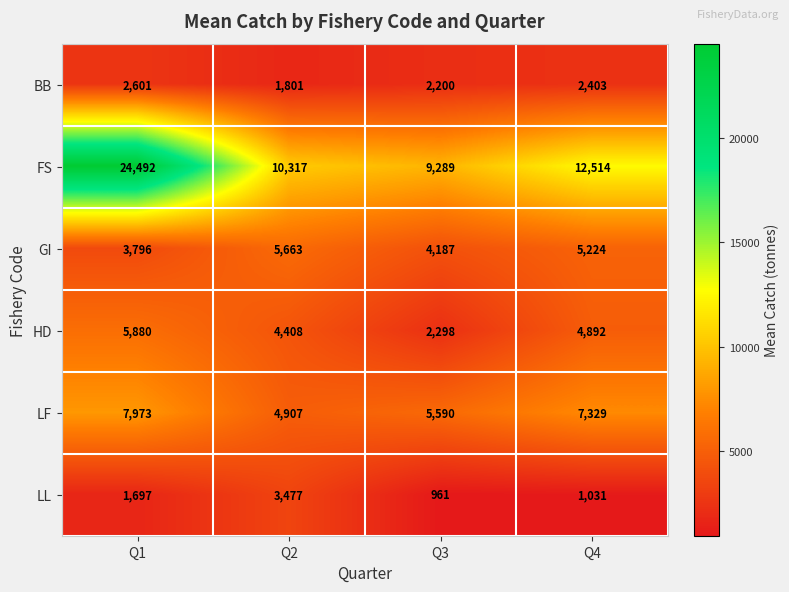

Rank the categories by GI value from highest to lowest.

Q2, Q4, Q3, Q1